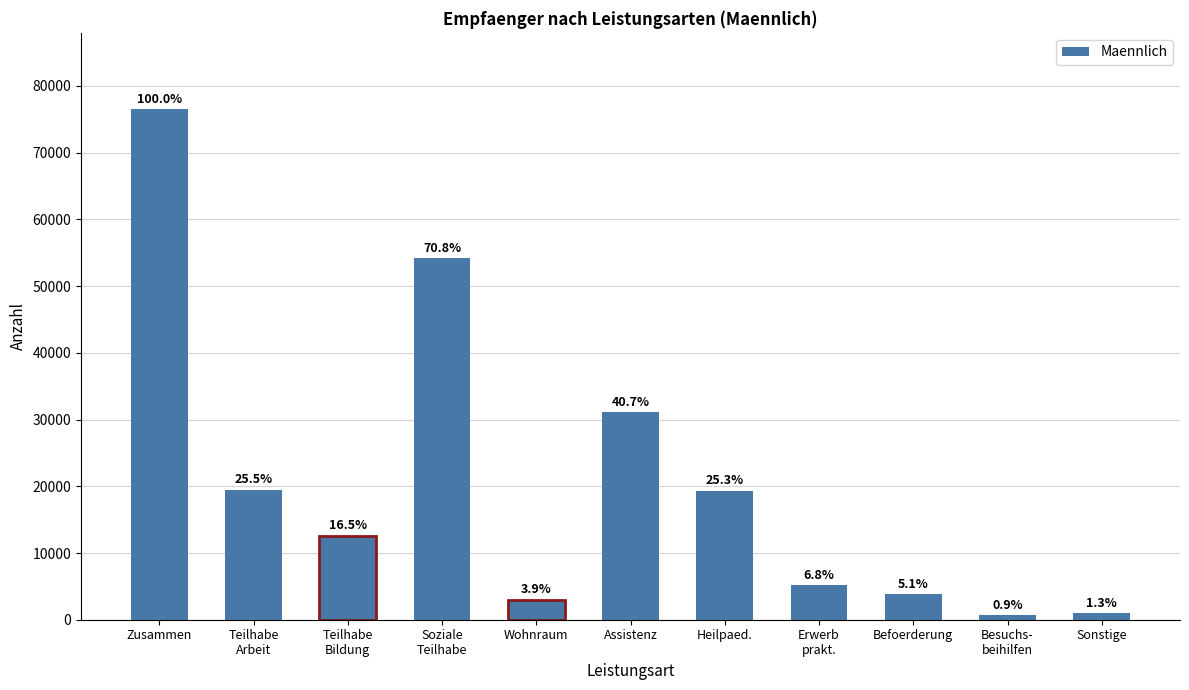

How many bars are there in total?

11